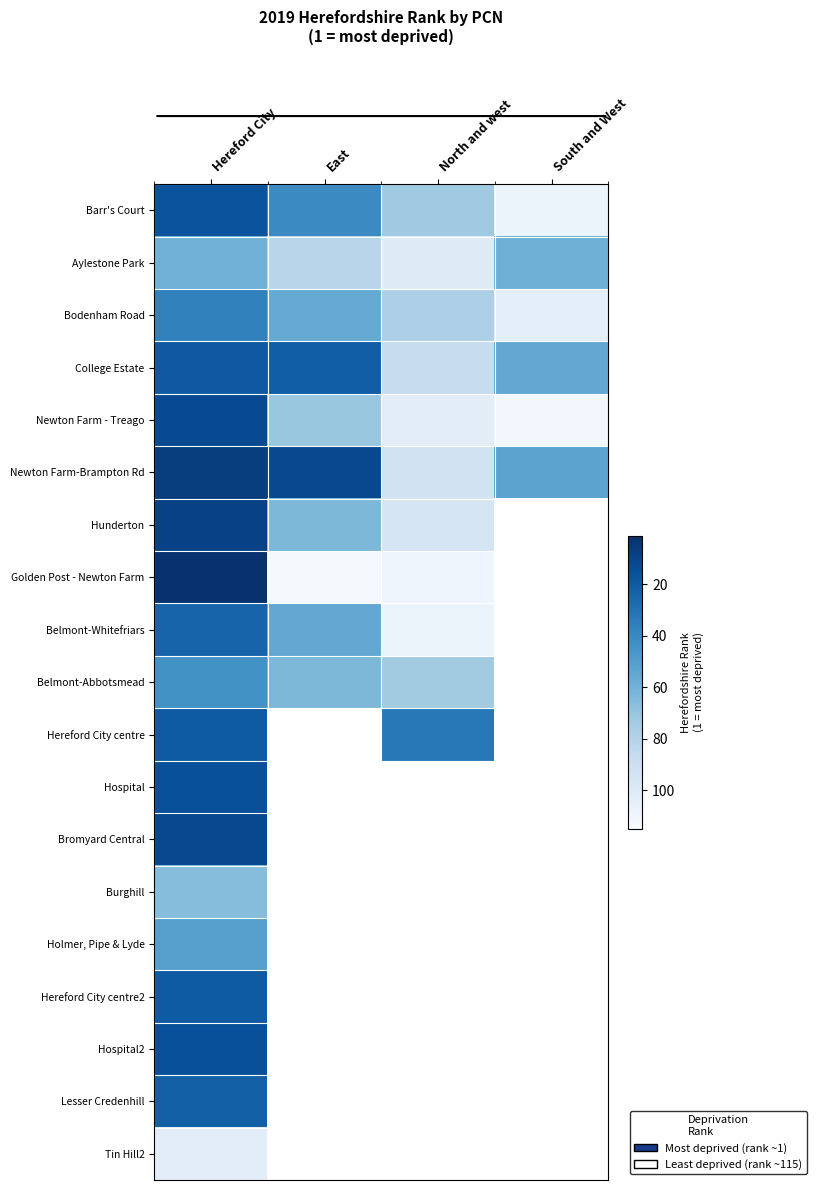

Which series has the largest range (max minus min)?

Golden Post - Newton Farm